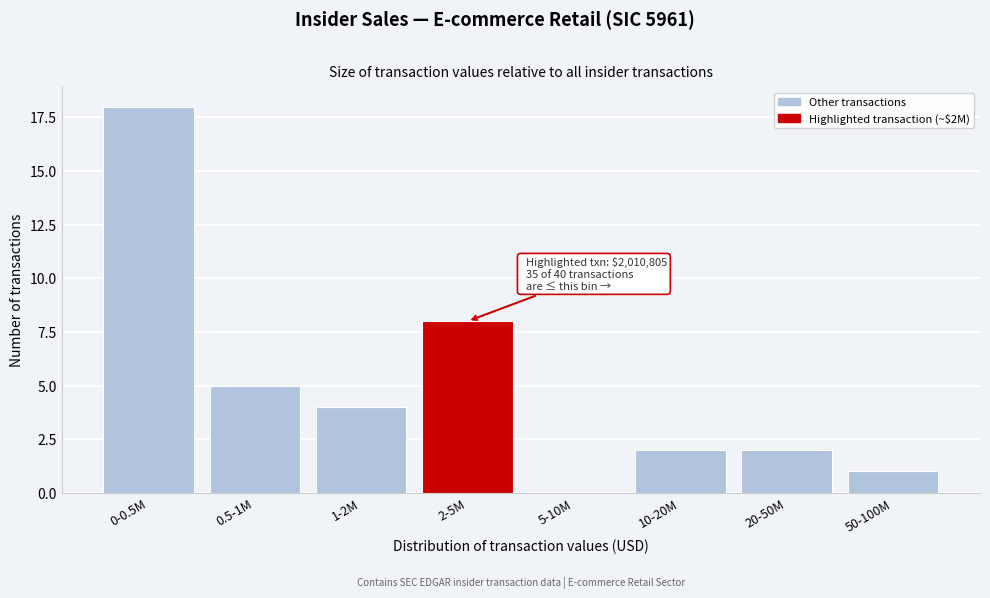

Reading right to left, what are all the values shown in this chart?

50-100M=1	20-50M=2	10-20M=2	5-10M=0	2-5M=8	1-2M=4	0.5-1M=5	0-0.5M=18